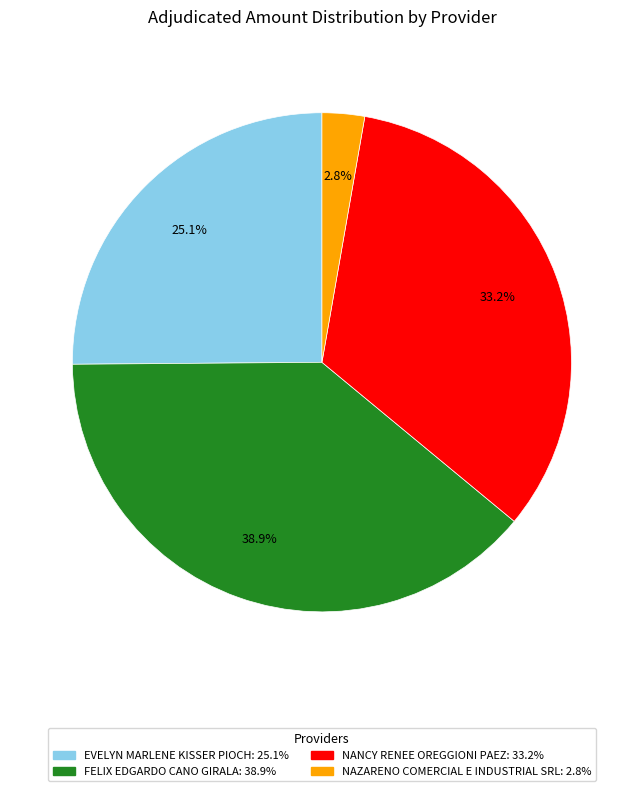

To the nearest percent, what is the difference between the largest and smallest slice percentages?

36%